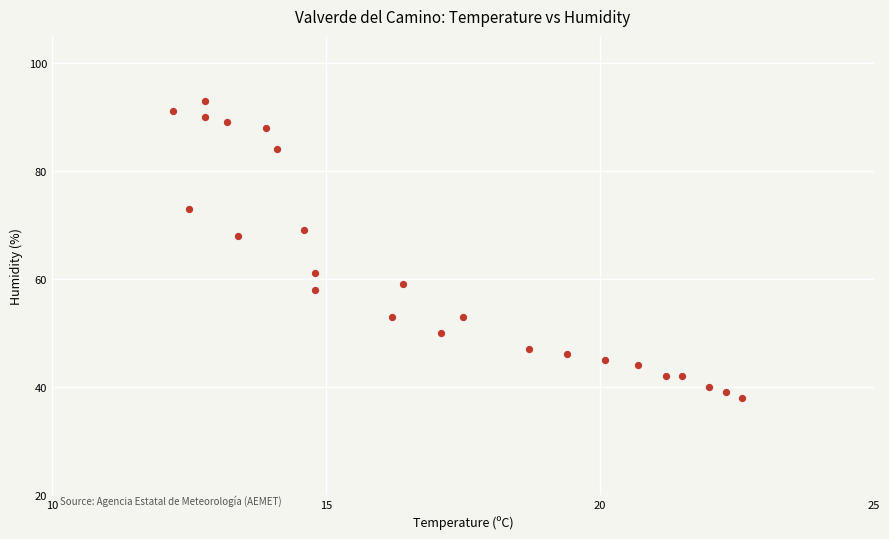

What Y value in the scatter plot is closest to 65?

68